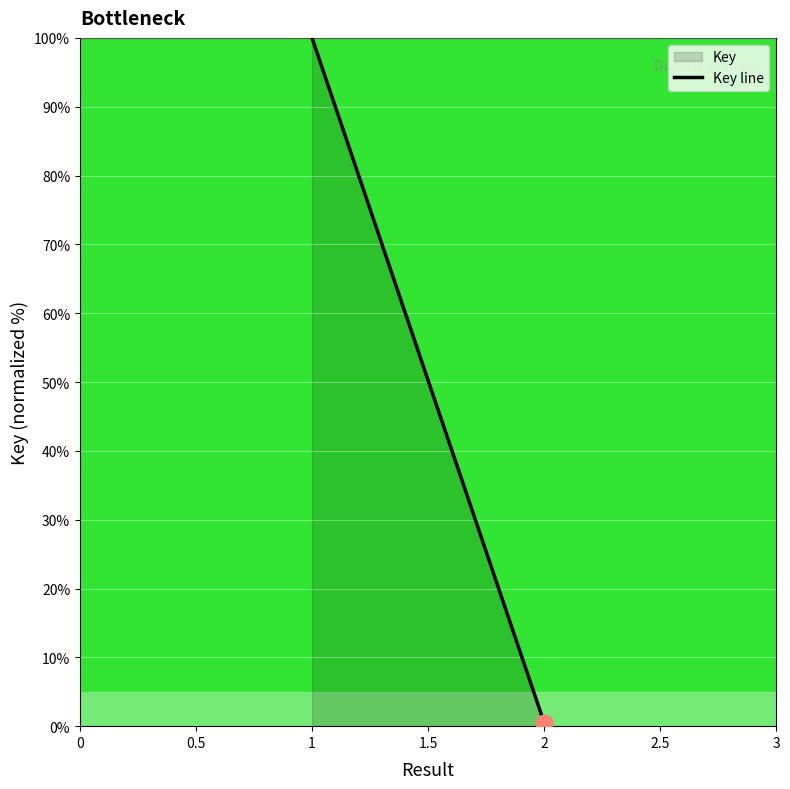

What position from the left is 1?

3